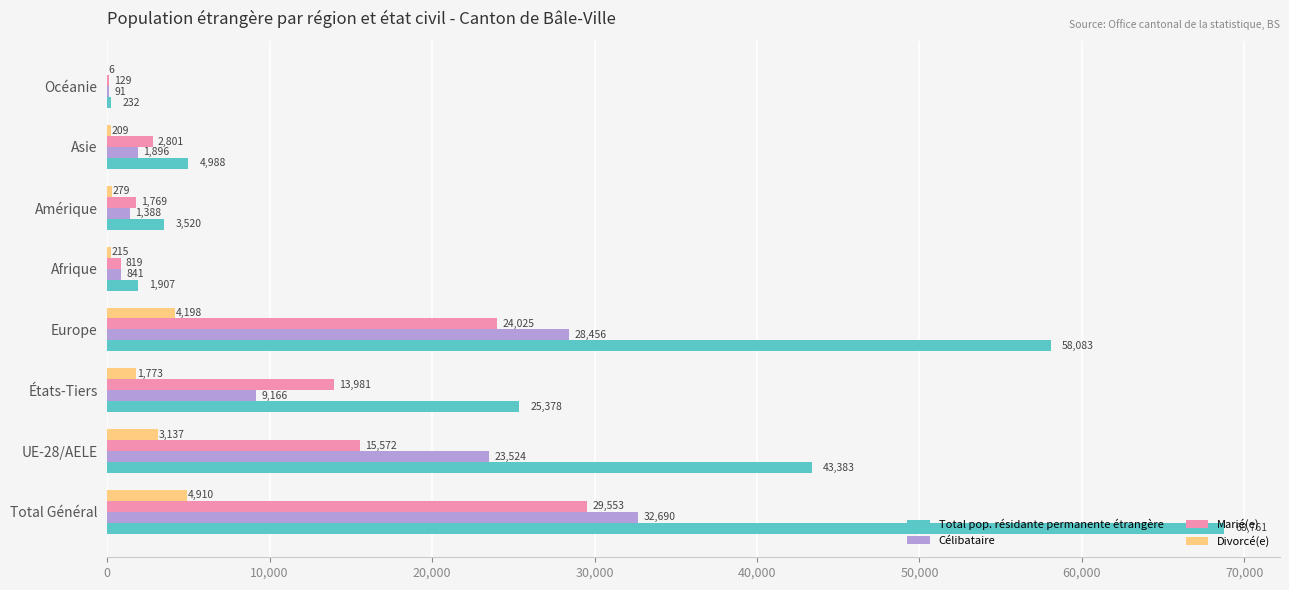

What is the sum of the Marié(e) values at Afrique and Océanie?

948